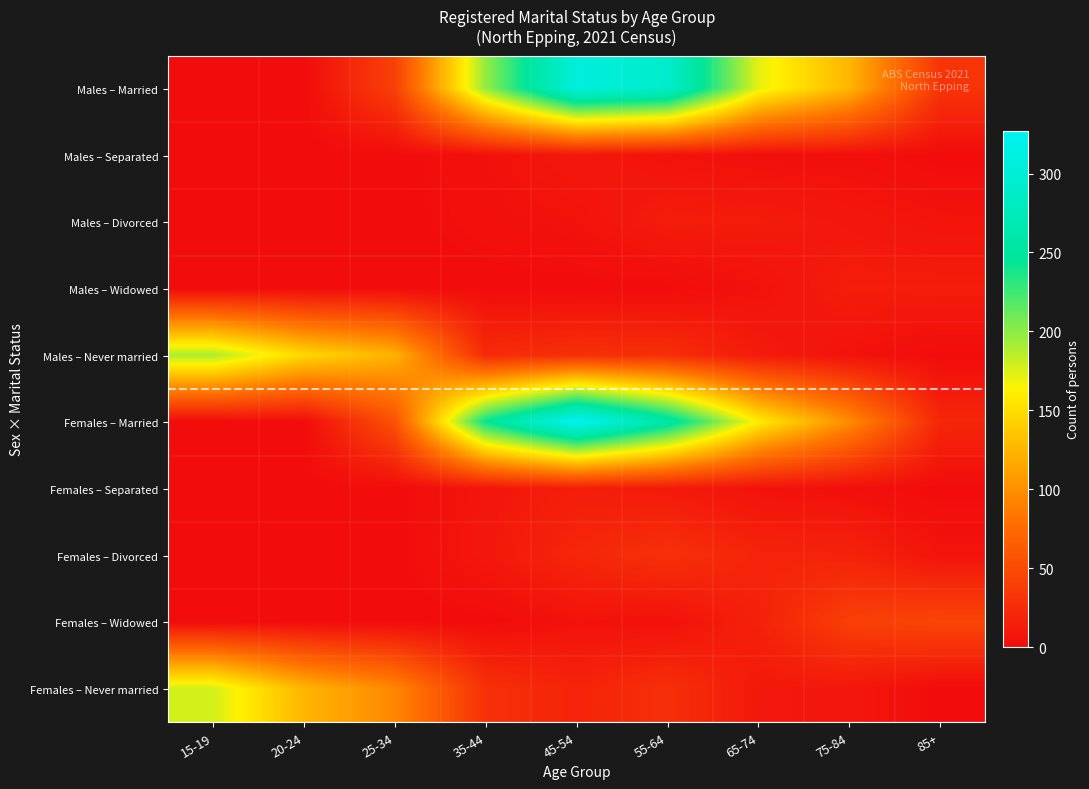

List the series in order of their peak value, lowest first.

Males – Separated, Males – Divorced, Males – Widowed, Females – Separated, Females – Divorced, Females – Widowed, Females – Never married, Males – Never married, Males – Married, Females – Married